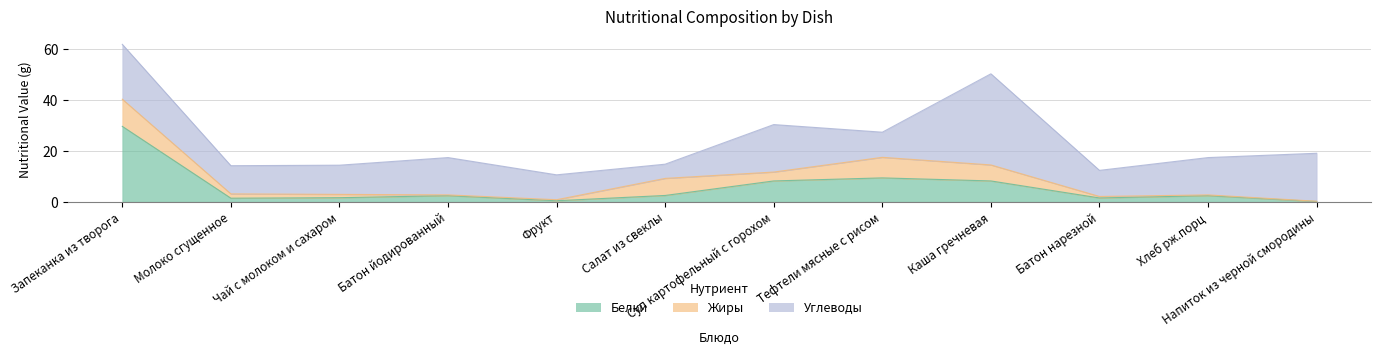

What is the label of the 8th point from the left?

Тефтели мясные с рисом